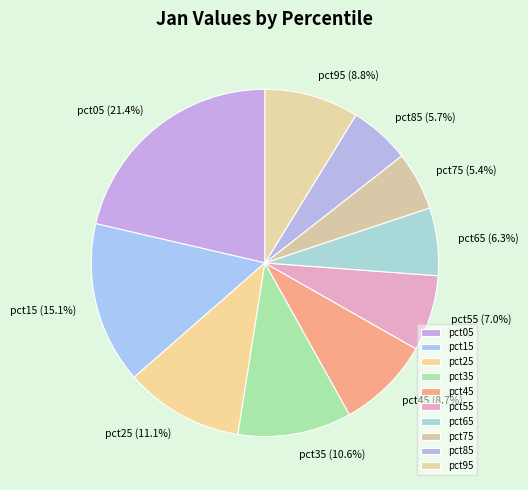

Which category has the biggest portion of the pie?

pct05